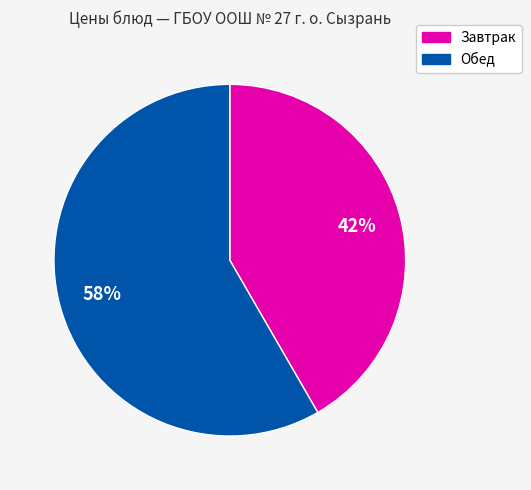

Does any single category account for the majority?

Yes